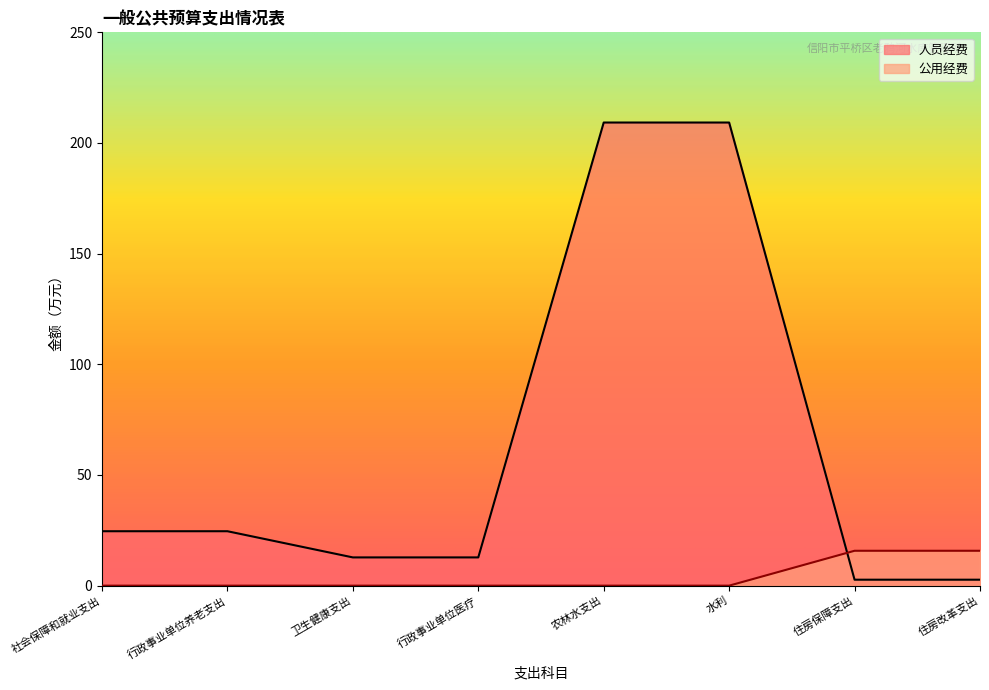

Reading left to right, what are all the values shown in this chart?

人员经费: 社会保障和就业支出=24.6	行政事业单位养老支出=24.6	卫生健康支出=12.8	行政事业单位医疗=12.8	农林水支出=209.2	水利=209.2	住房保障支出=2.7	住房改革支出=2.7
公用经费: 社会保障和就业支出=0.0	行政事业单位养老支出=0.0	卫生健康支出=0.0	行政事业单位医疗=0.0	农林水支出=0.0	水利=0.0	住房保障支出=15.8	住房改革支出=15.8